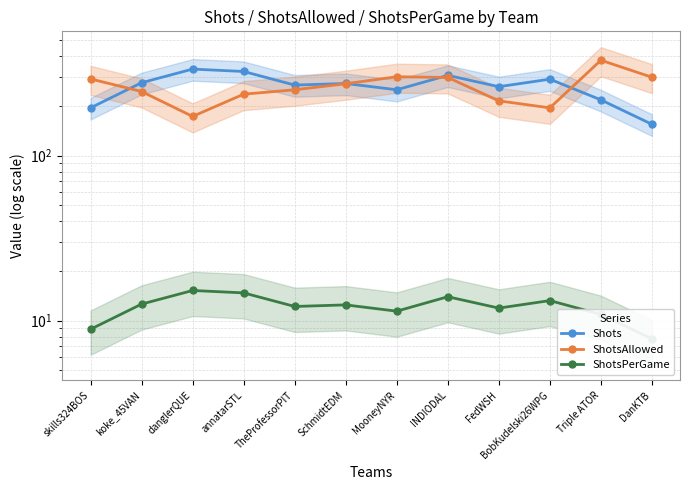

Where is the first local maximum for ShotsPerGame?

danglerQUE